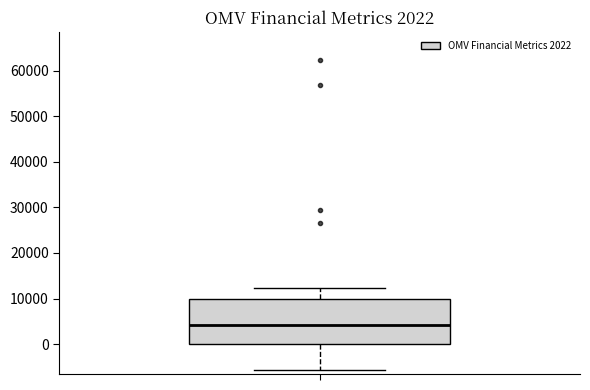

Where does the median line of the box sit on the y-axis? The values are not printed on the chart, so give them approximately, as read against the axis.

4000